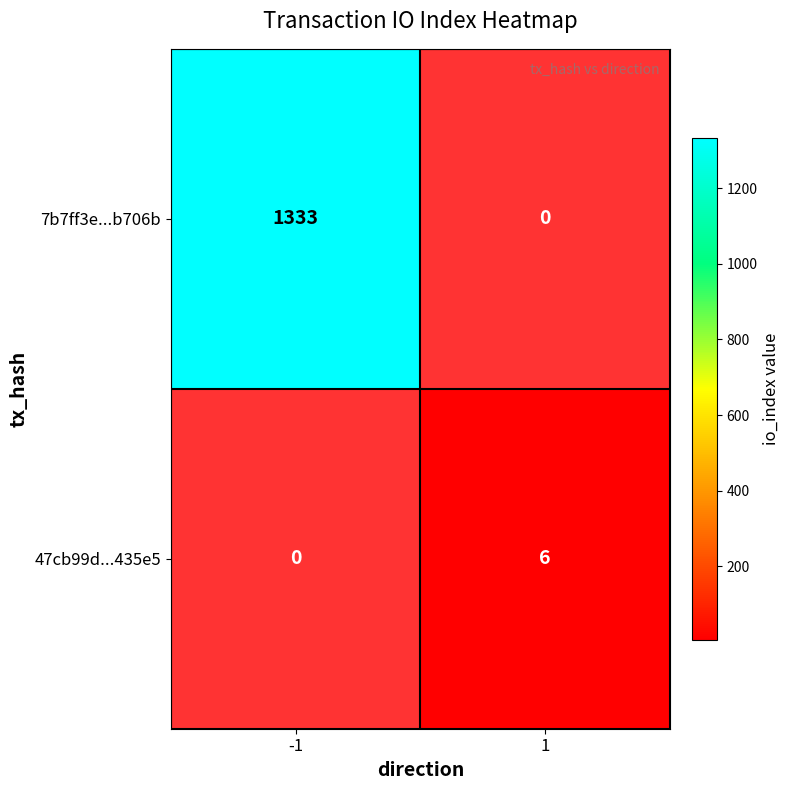

True or false: 47cb99d...435e5 has a value of 6 at 1.

True